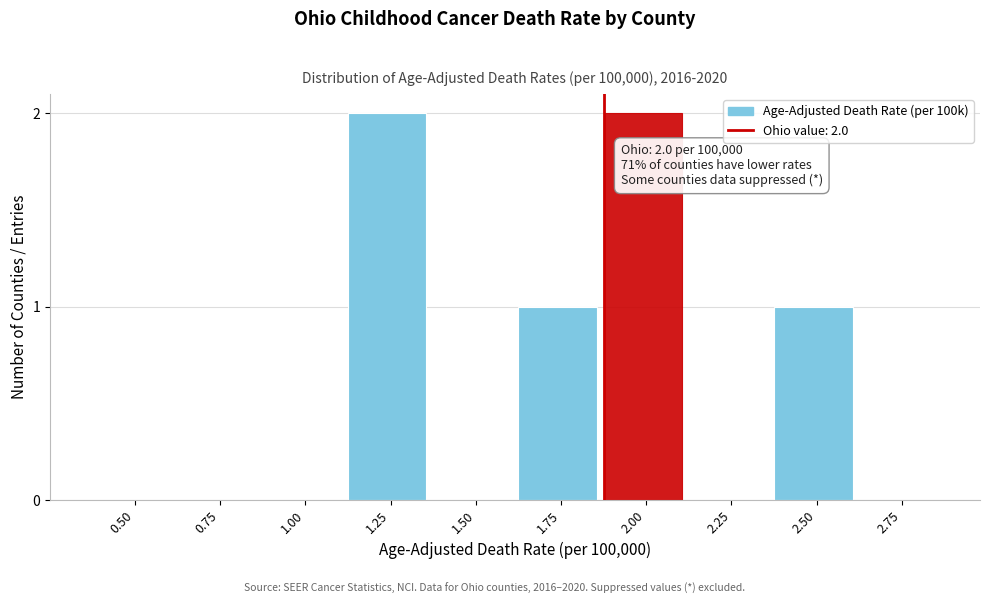

Reading left to right, transcribe all the data shown in this chart.

0.50=0	0.75=0	1.00=0	1.25=2	1.50=0	1.75=1	2.00=2	2.25=0	2.50=1	2.75=0